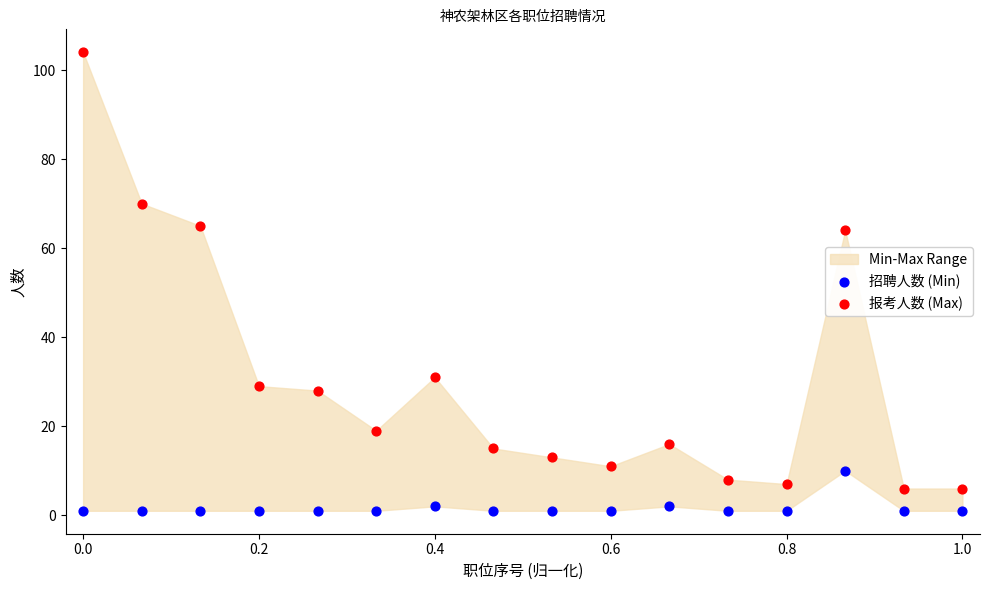

Which series has the largest Y range (max minus min)?

报考人数 (Max)